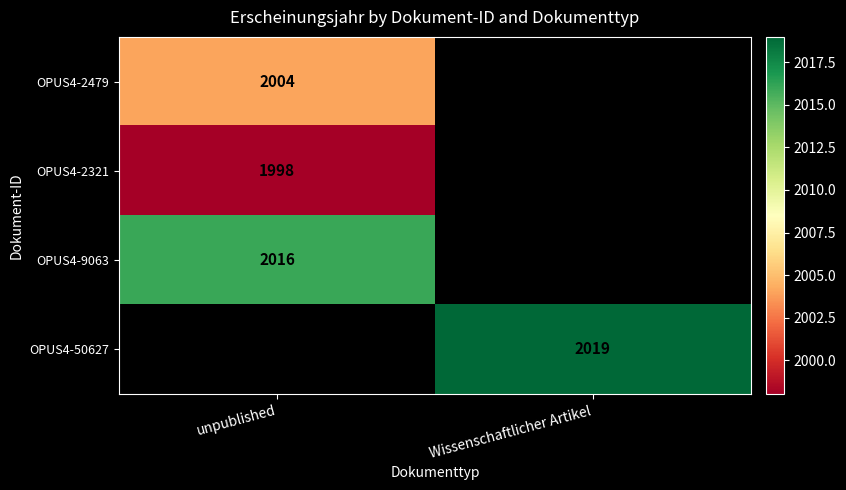

The OPUS4-2321 series shows 425 at unpublished. True or false?

False